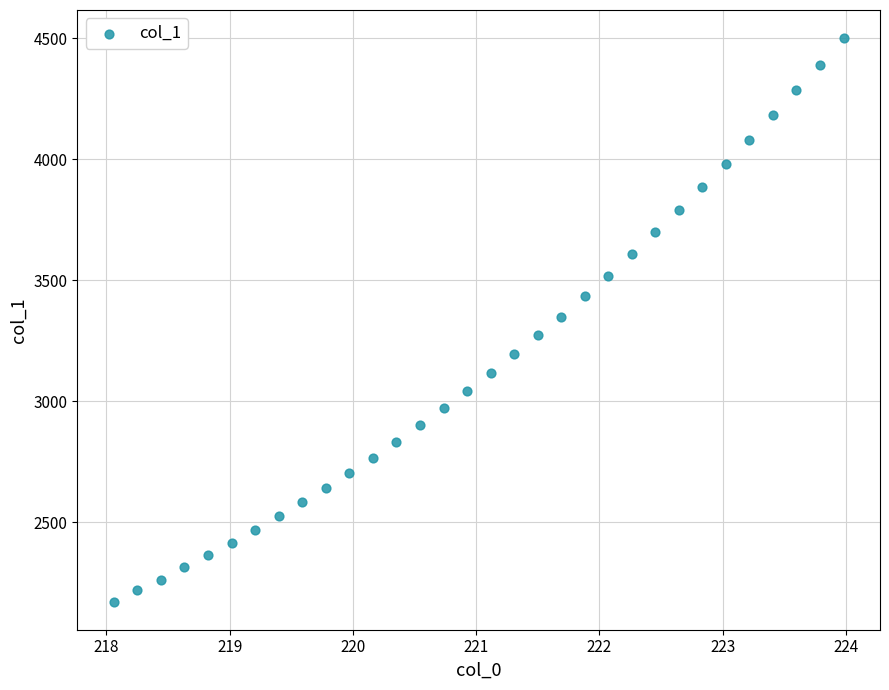

What is the range of Y values (max minus min)?

2328.6